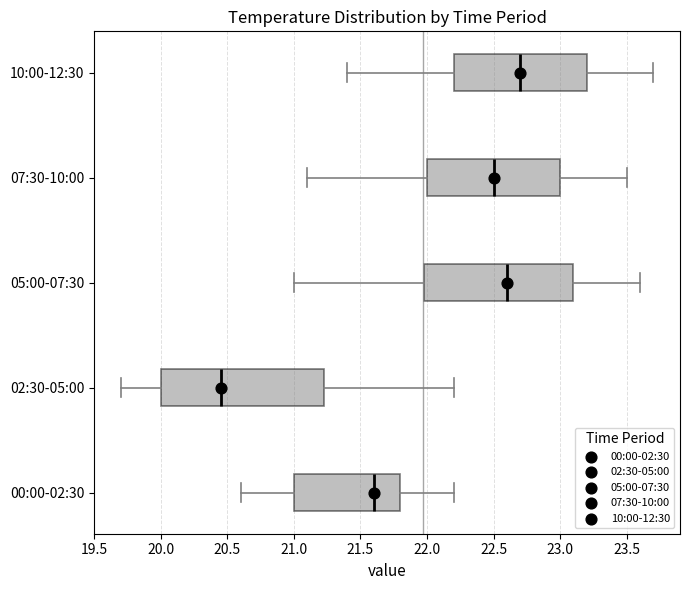

Where does the median line of the box for 00:00-02:30 sit on the x-axis? The values are not printed on the chart, so give them approximately, as read against the axis.

21.60